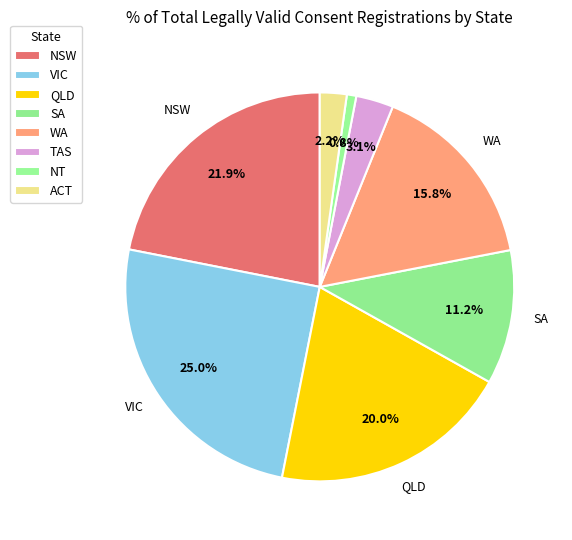

Rank the categories by value from lowest to highest.

NT, ACT, TAS, SA, WA, QLD, NSW, VIC